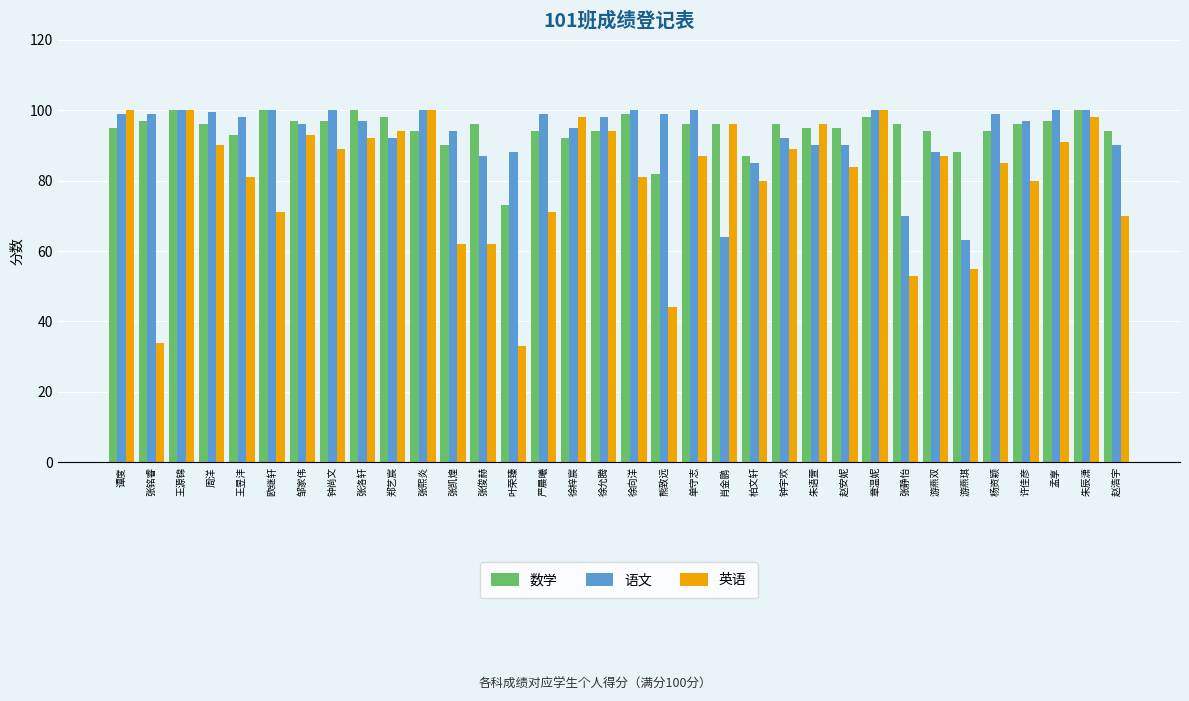

What is the difference between the maximum and second lowest values in the 语文 series?

36.0